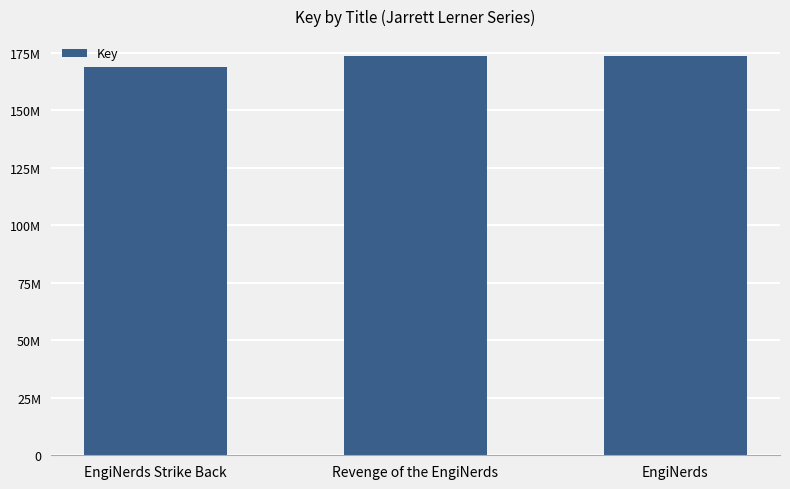

What is the average value?

171963002